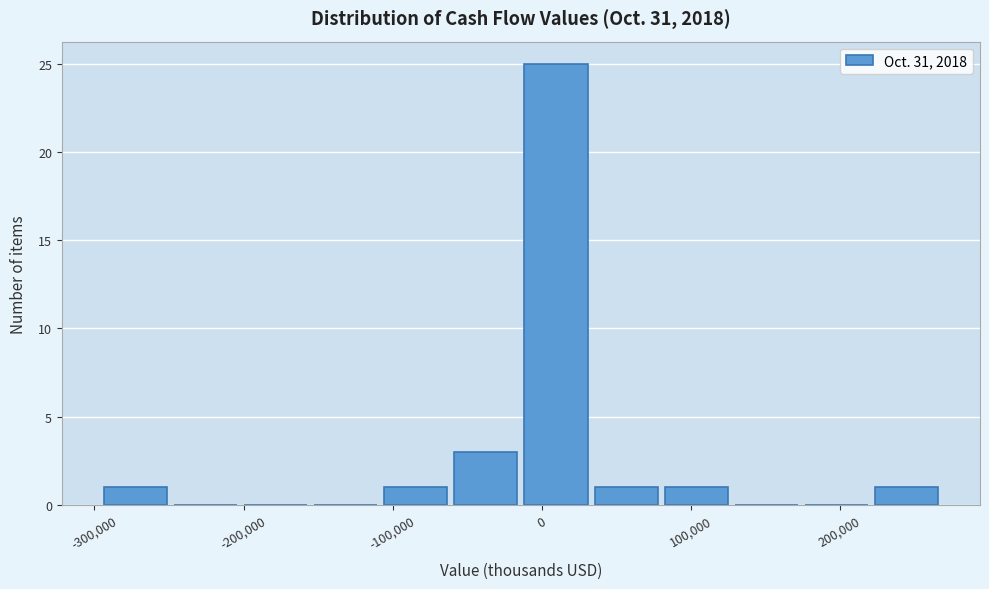

Reading left to right, transcribe this chart: for each bar, give the range it covers on the x-axis and its height. Neither the bar edges nor the heights are printed on the chart, so give them approximately, as read against the axes.

-300000 to -250000: 1
-250000 to -200000: 0
-200000 to -160000: 0
-160000 to -110000: 0
-110000 to -60000: 1
-60000 to -10000: 3
-10000 to 30000: 25
30000 to 80000: 1
80000 to 130000: 1
130000 to 170000: 0
170000 to 220000: 0
220000 to 270000: 1